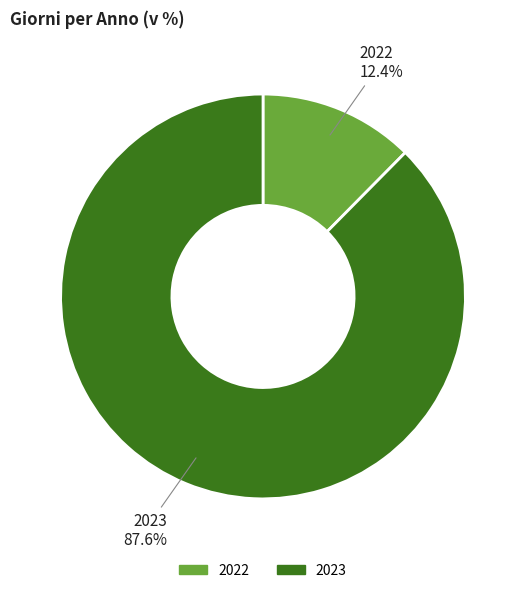

To the nearest percent, what percentage of the pie is 2023?

88%